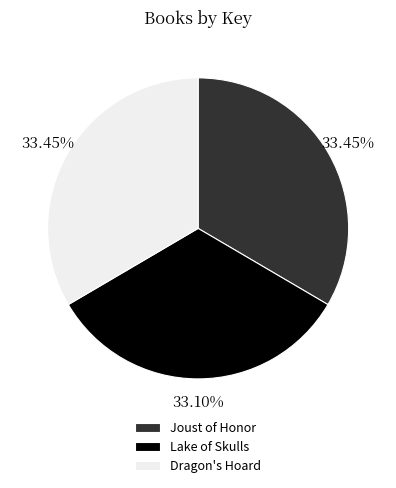

What is the ratio of the value at Lake of Skulls to the value at Joust of Honor?

1.0